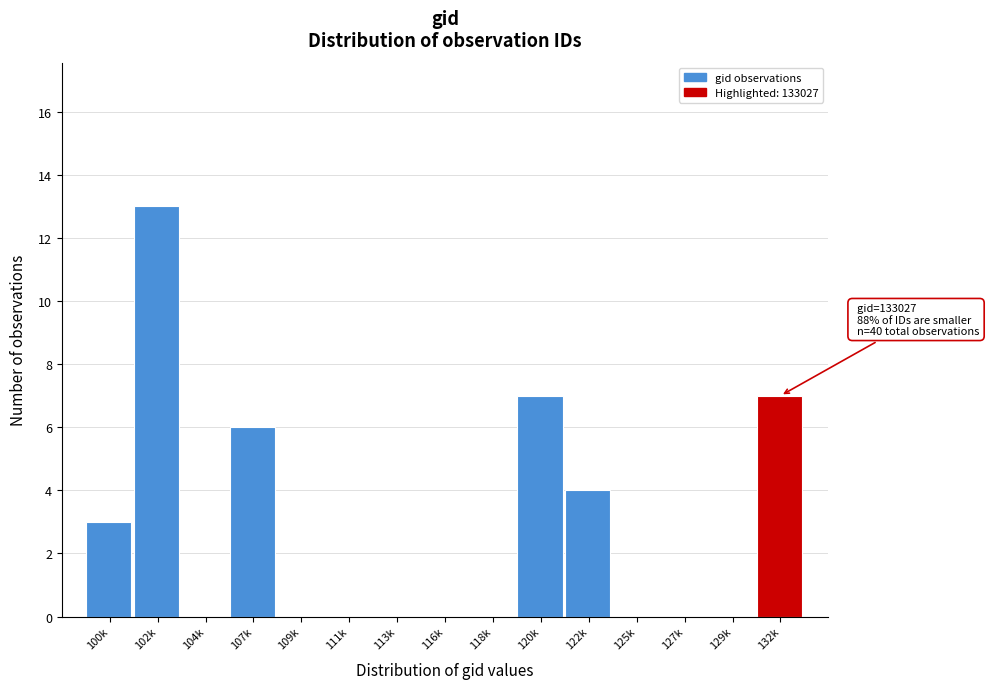

Reading left to right, what are all the values shown in this chart?

100k=3	102k=13	104k=0	107k=6	109k=0	111k=0	113k=0	116k=0	118k=0	120k=7	122k=4	125k=0	127k=0	129k=0	132k=7